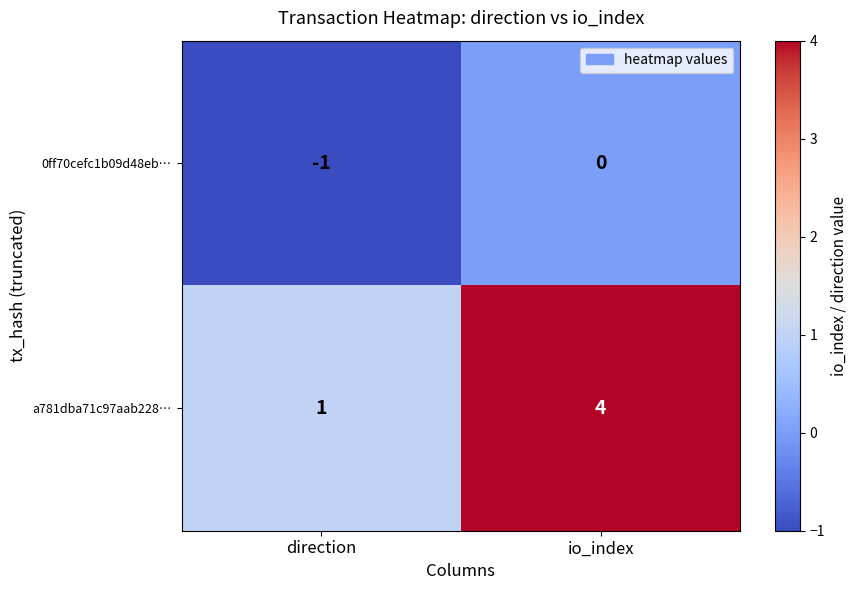

Which series has the largest total across all categories?

a781dba71c97aab228…